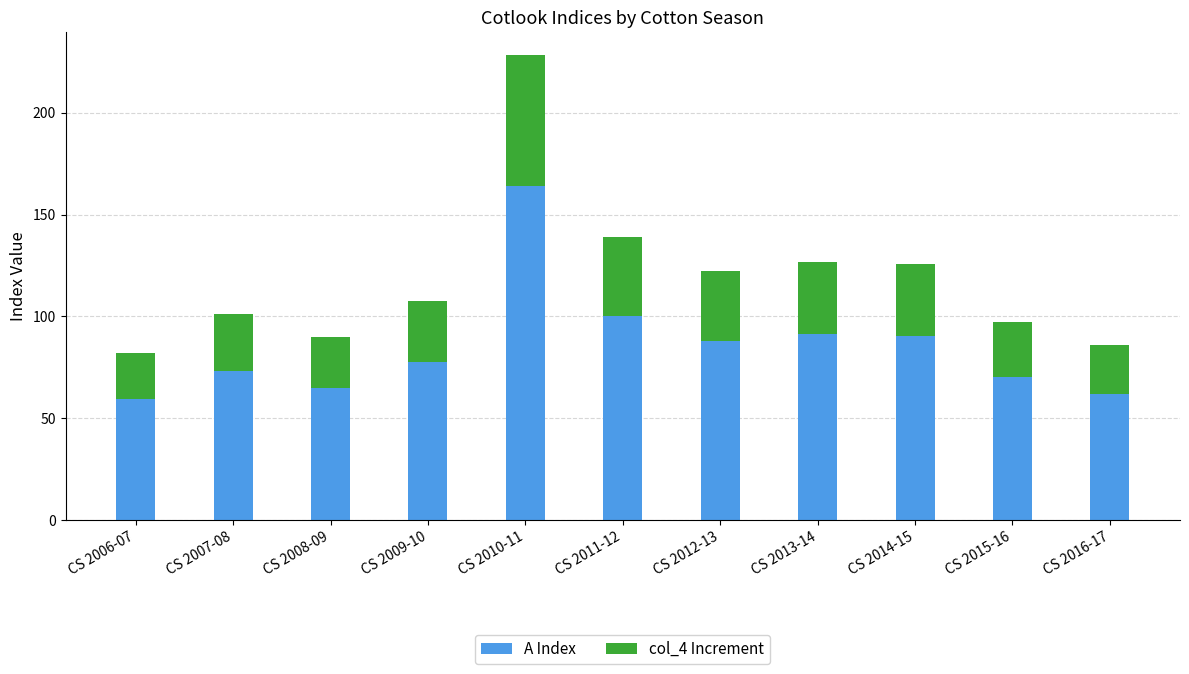

What is the sum of the A Index values at CS 2016-17 and CS 2015-16?

132.0